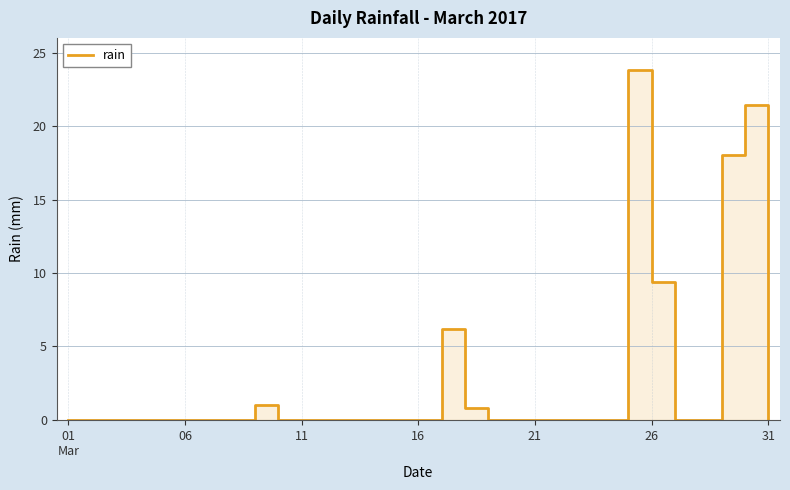

What is the difference between the maximum and minimum values?

23.8